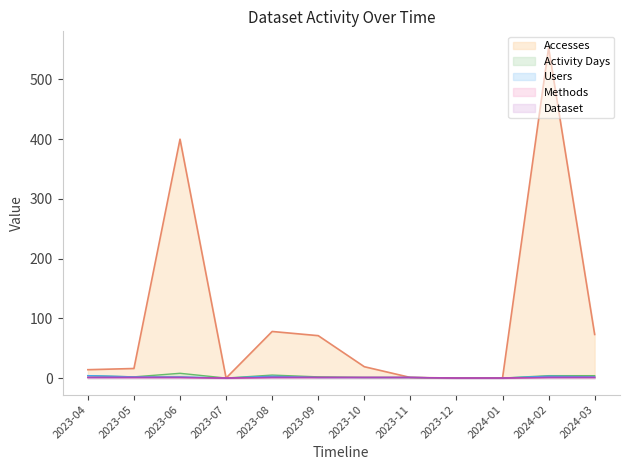

At how many categories does at least one series exceed 284?

2